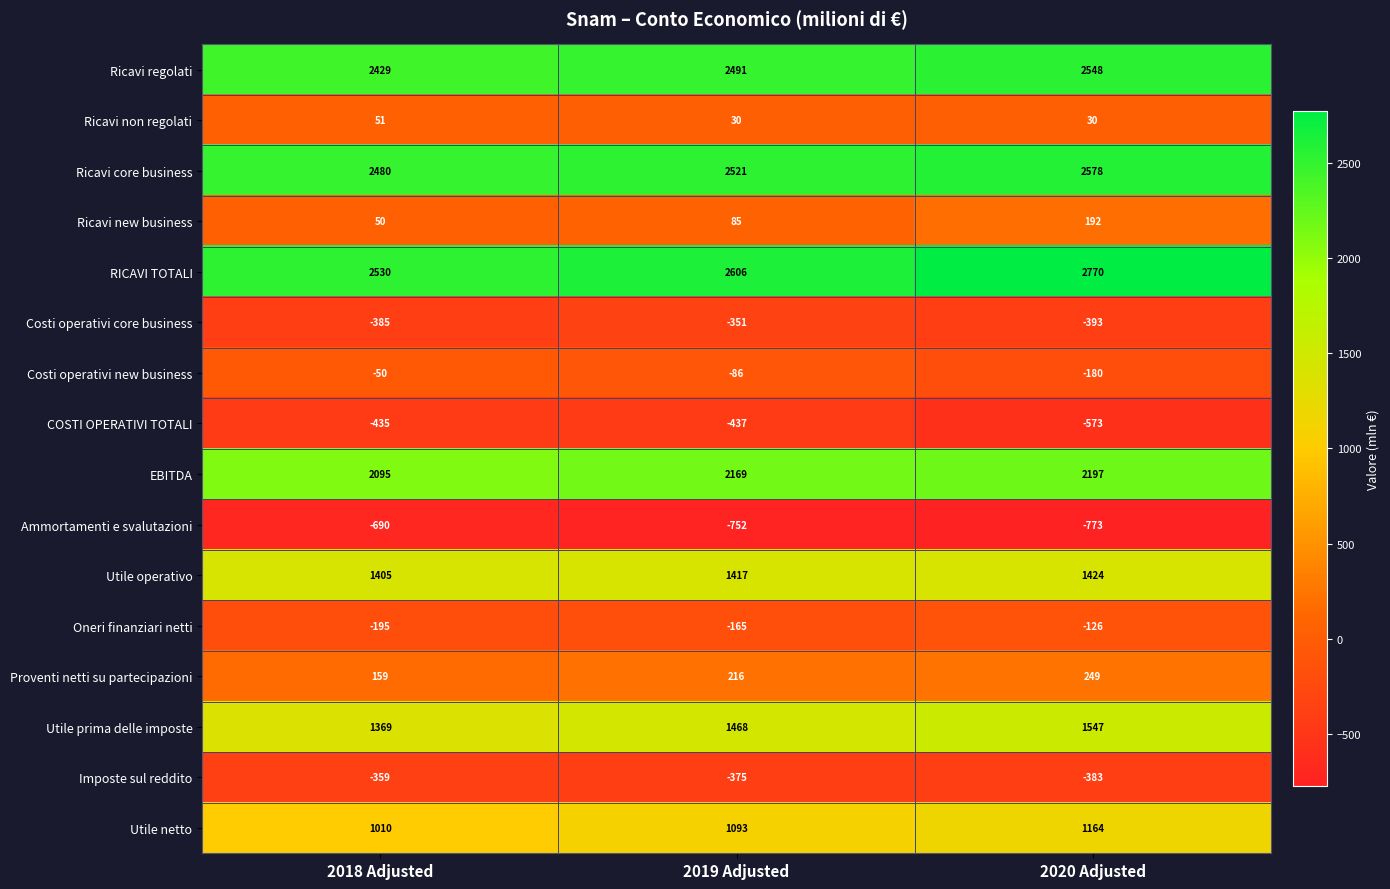

Rank the categories by Utile netto value from lowest to highest.

2018 Adjusted, 2019 Adjusted, 2020 Adjusted